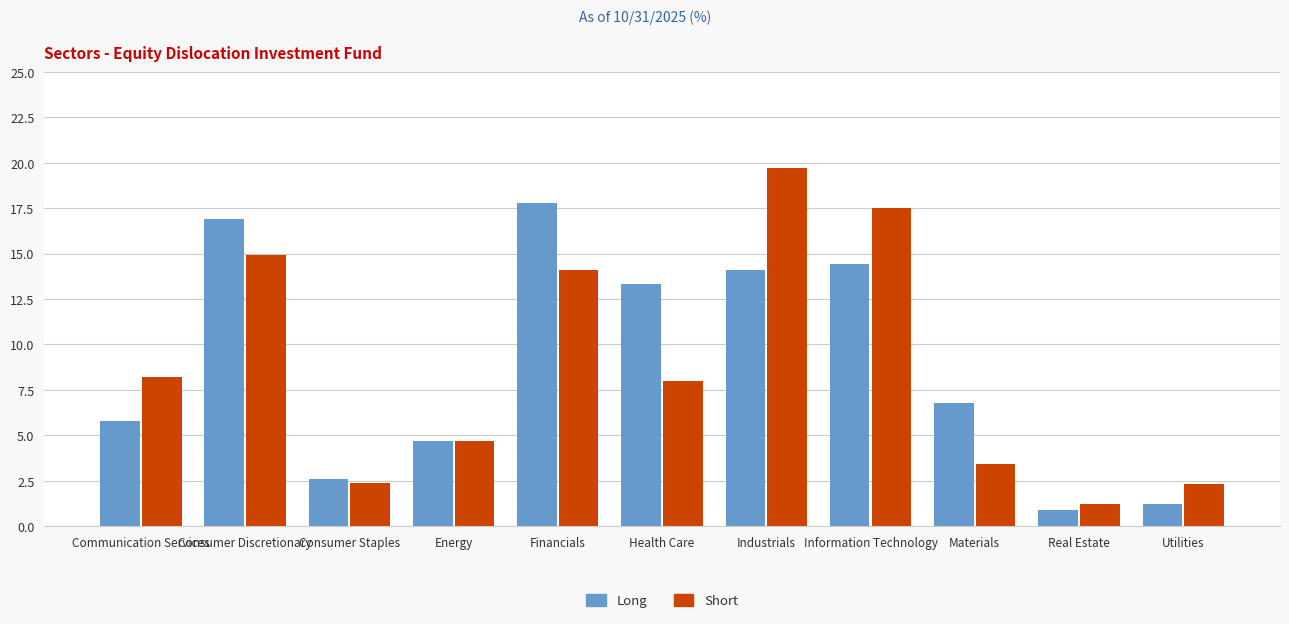

The Long series shows 0.3 at Utilities. True or false?

False